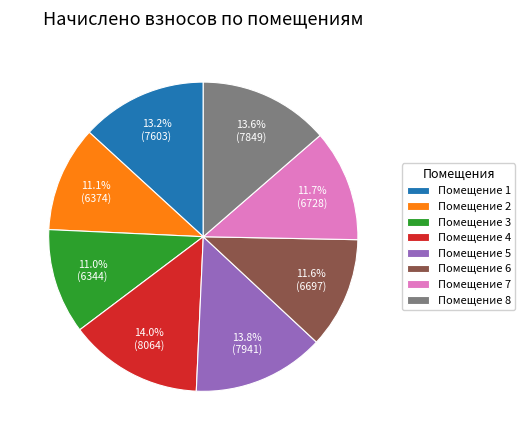

To the nearest percent, what is the average slice percentage?

12%